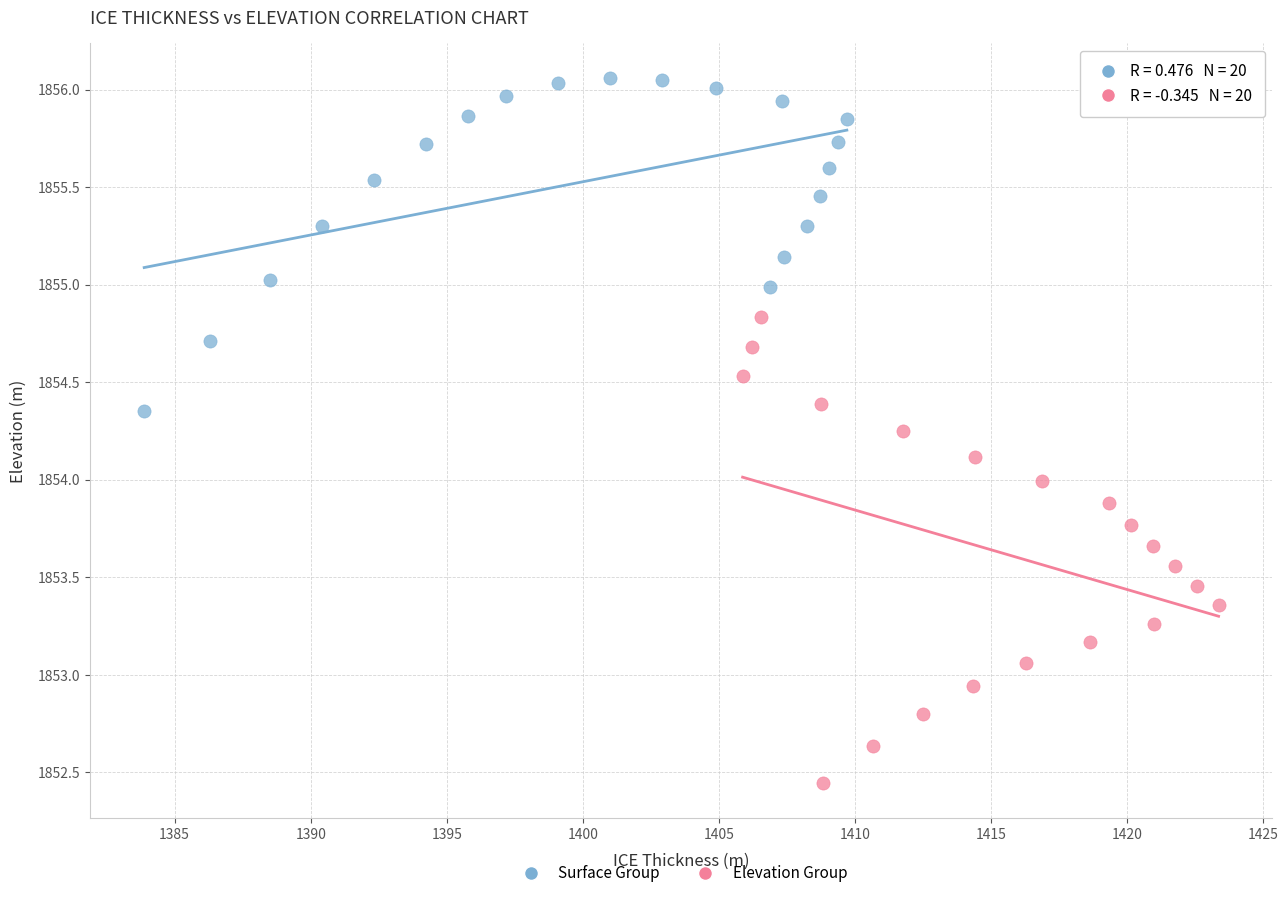

Which series contains the highest Y value?

Surface Group